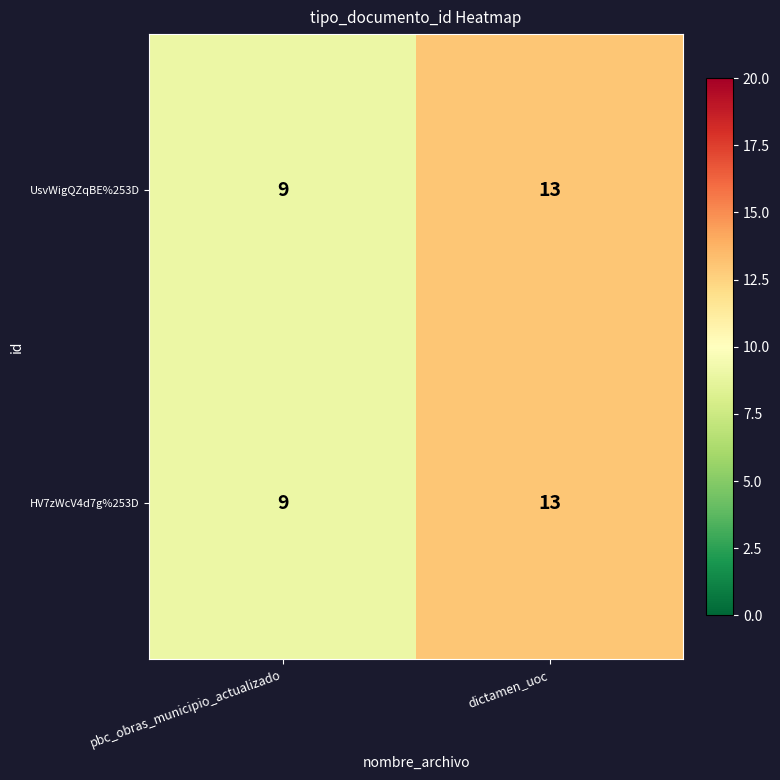

Reading left to right, list all the values displayed in this chart.

UsvWigQZqBE%253D: 9	13
HV7zWcV4d7g%253D: 9	13